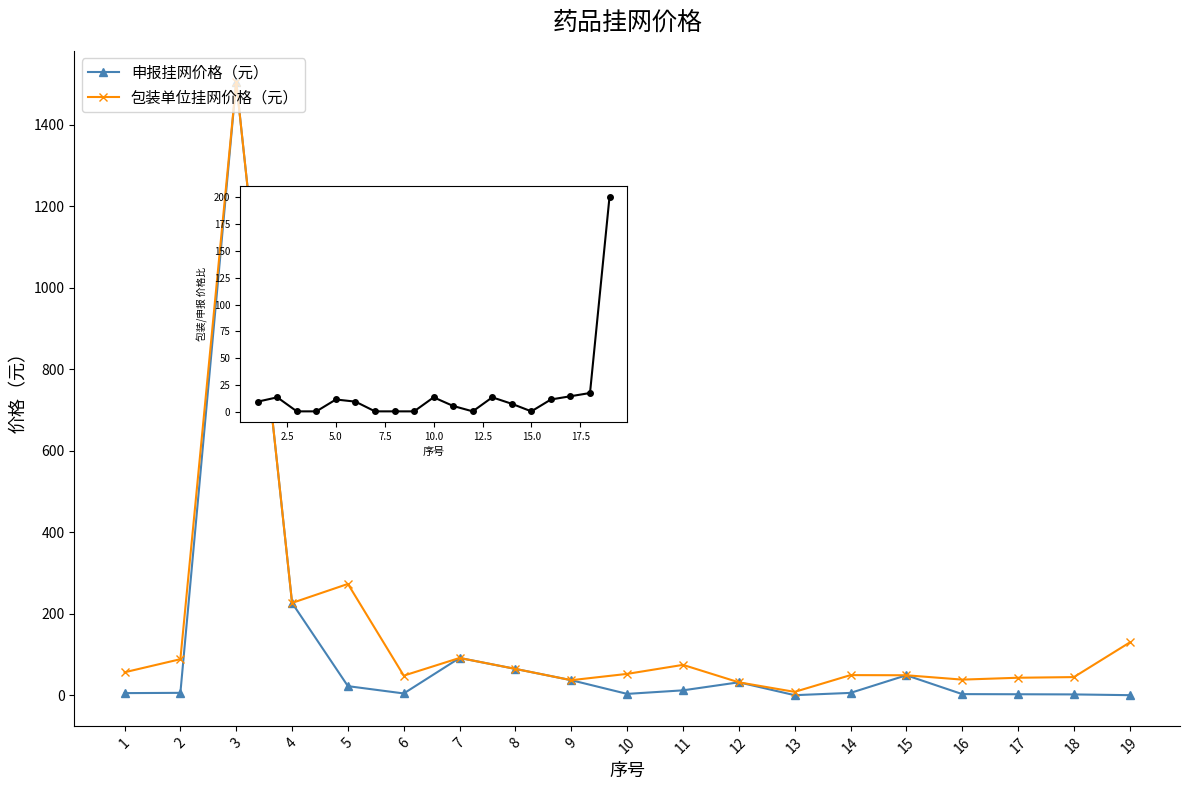

At which category is the sum across all series the highest?

3